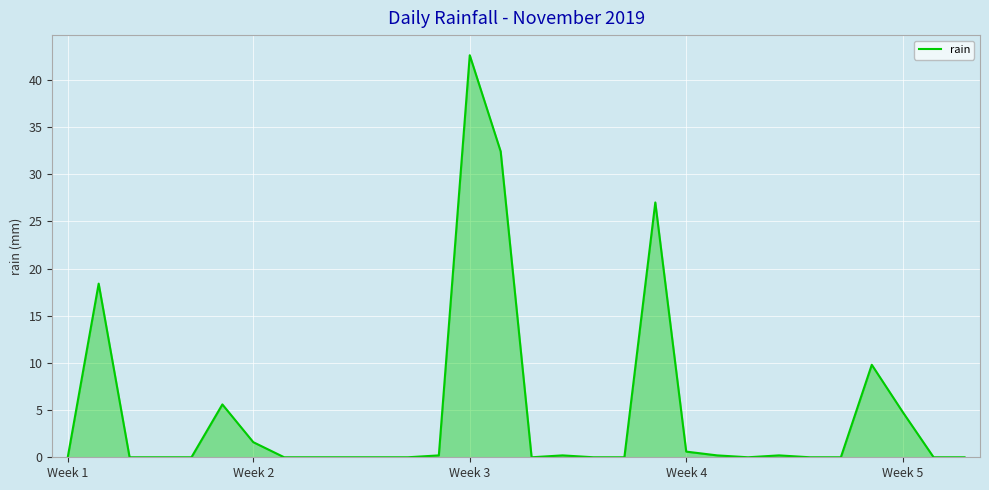

What is the difference between the maximum and minimum values?

42.6